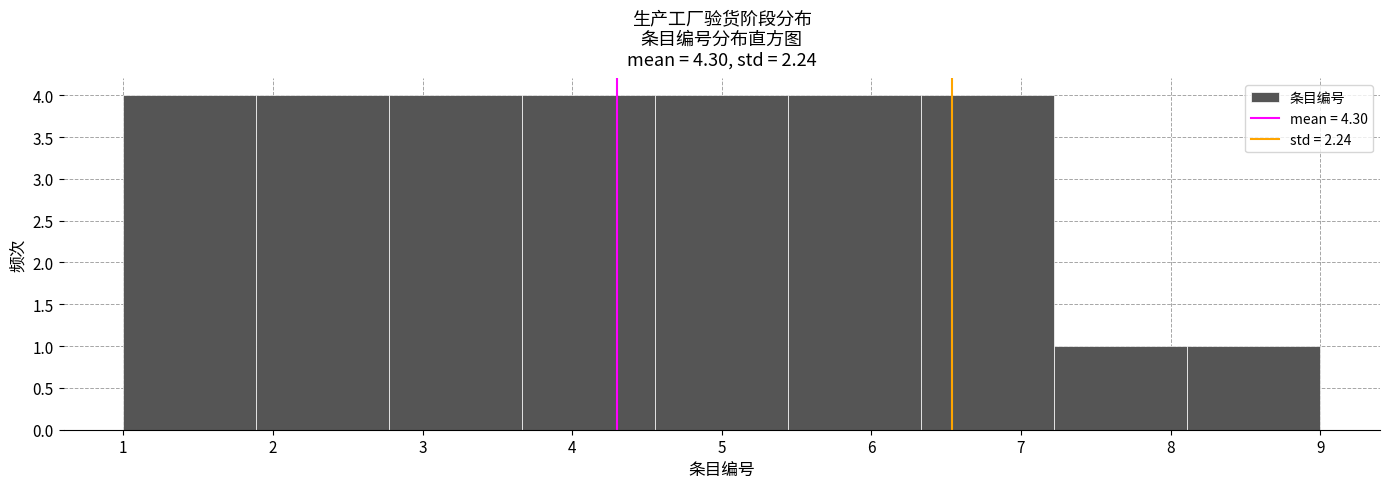

Reading left to right, transcribe this chart: for each bar, give the range it covers on the x-axis and its height. Neither the bar edges nor the heights are printed on the chart, so give them approximately, as read against the axes.

1.0 to 1.9: 4
1.9 to 2.8: 4
2.8 to 3.7: 4
3.7 to 4.6: 4
4.6 to 5.4: 4
5.4 to 6.3: 4
6.3 to 7.2: 4
7.2 to 8.1: 1
8.1 to 9.0: 1